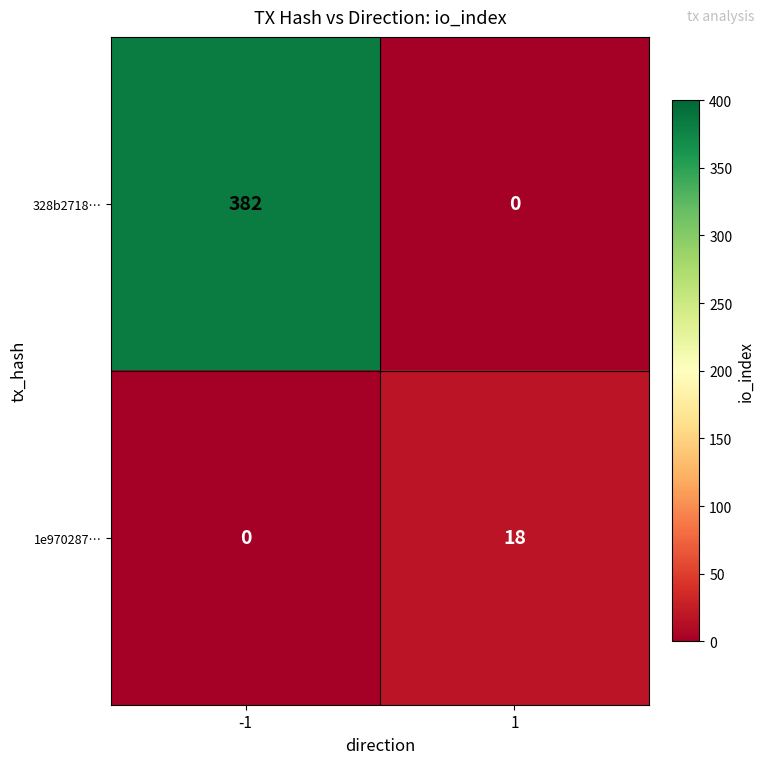

What is the approximate value of 328b2718… at -1?

382